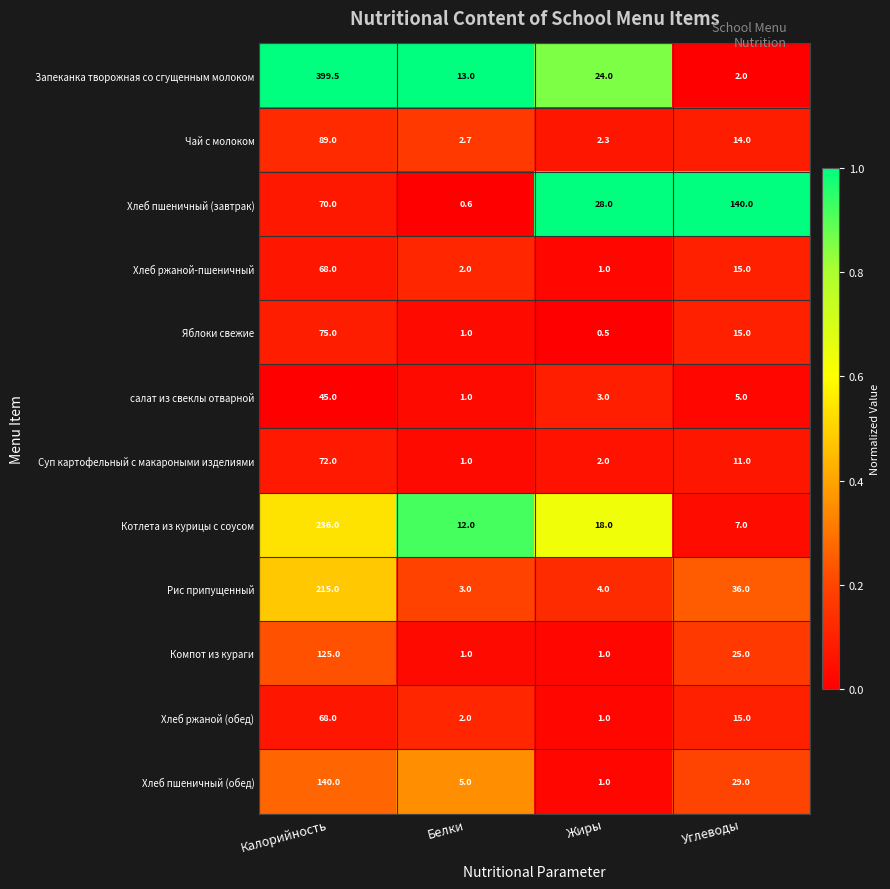

Read the Хлеб пшеничный (завтрак) value at Жиры.

28.0